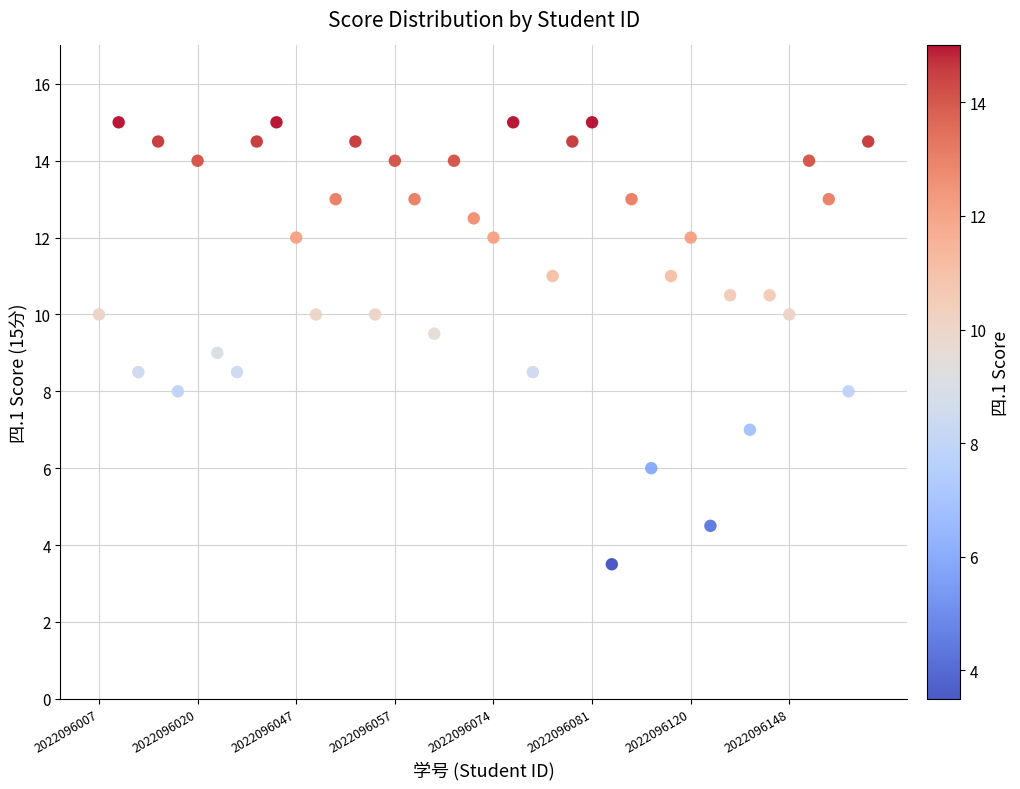

What is the range of Y values (max minus min)?

11.5